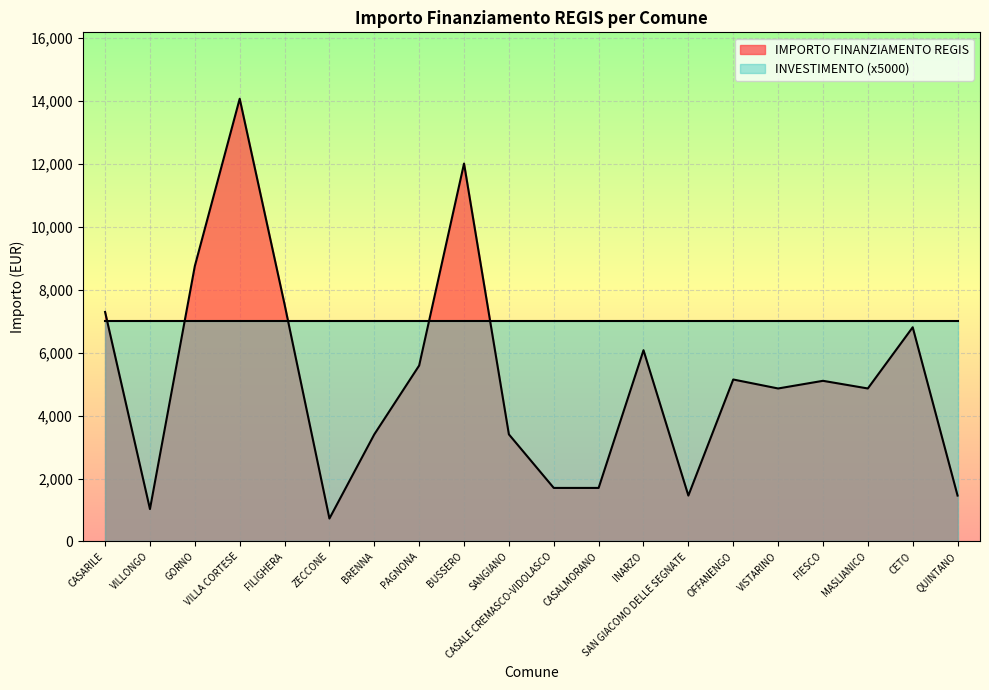

How many points are higher than both their immediate neighbors (excluding endpoints)?

6